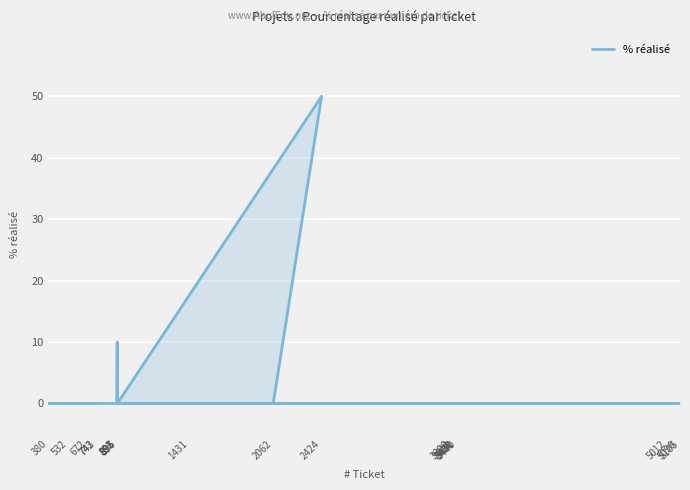

True or false: the data shows 0 at 5105.

True